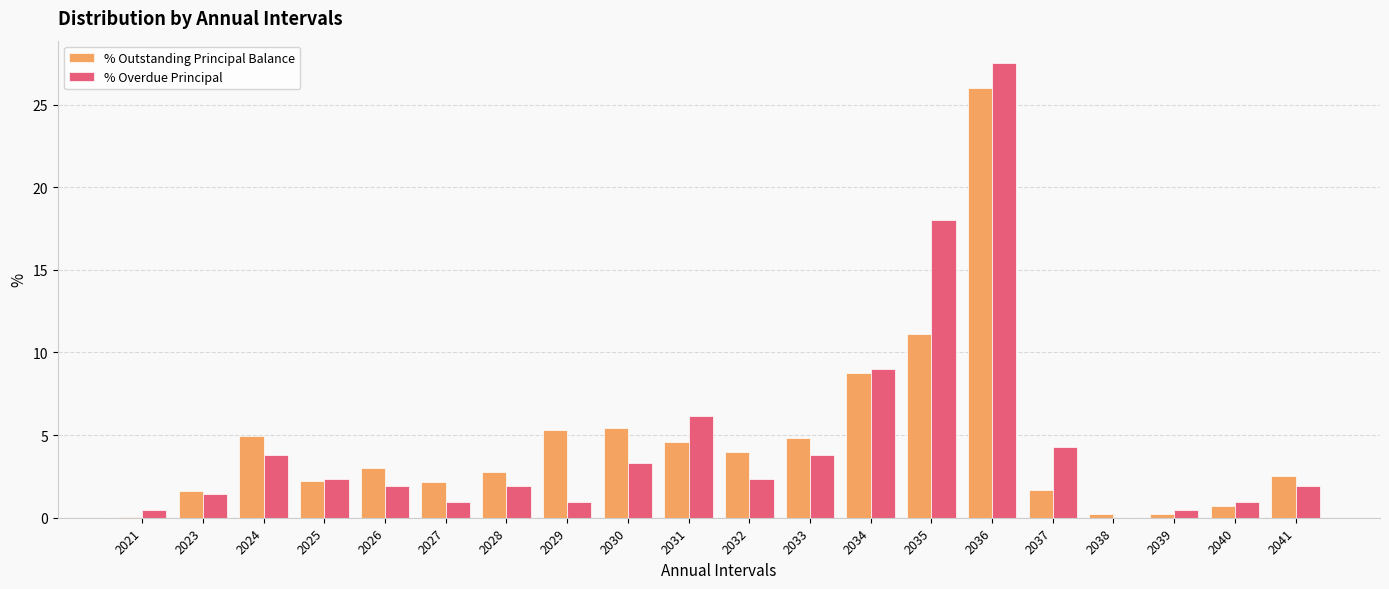

Which category has the highest value in the % Outstanding Principal Balance series?

2036